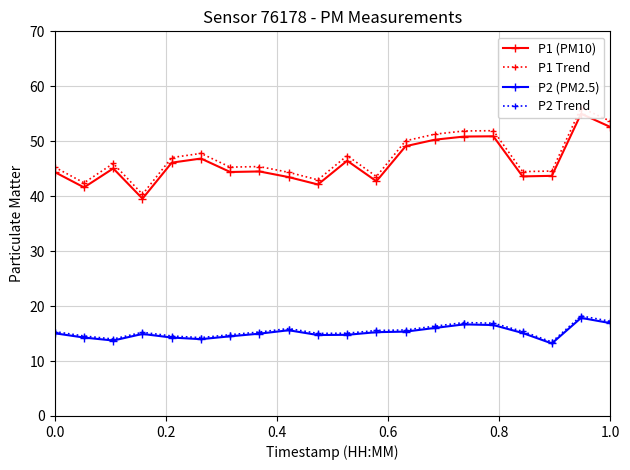

What is the maximum value for P2 Trend?

18.2